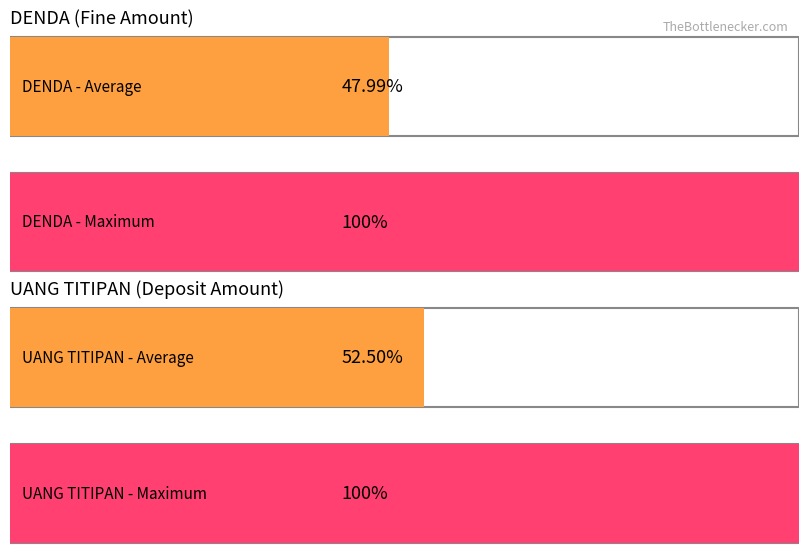

Is the value of UANG TITIPAN at 14 greater than the value of DENDA at 1?

Yes